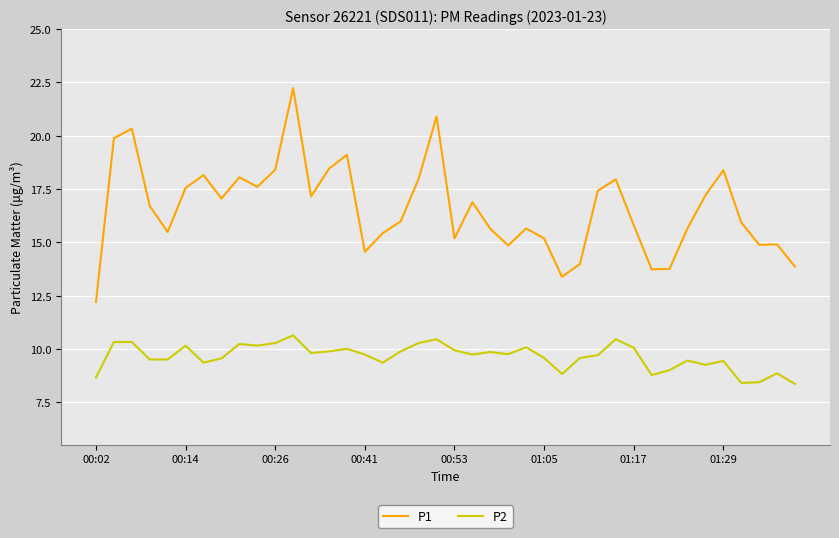

What is the highest value of the P2 series?

10.6